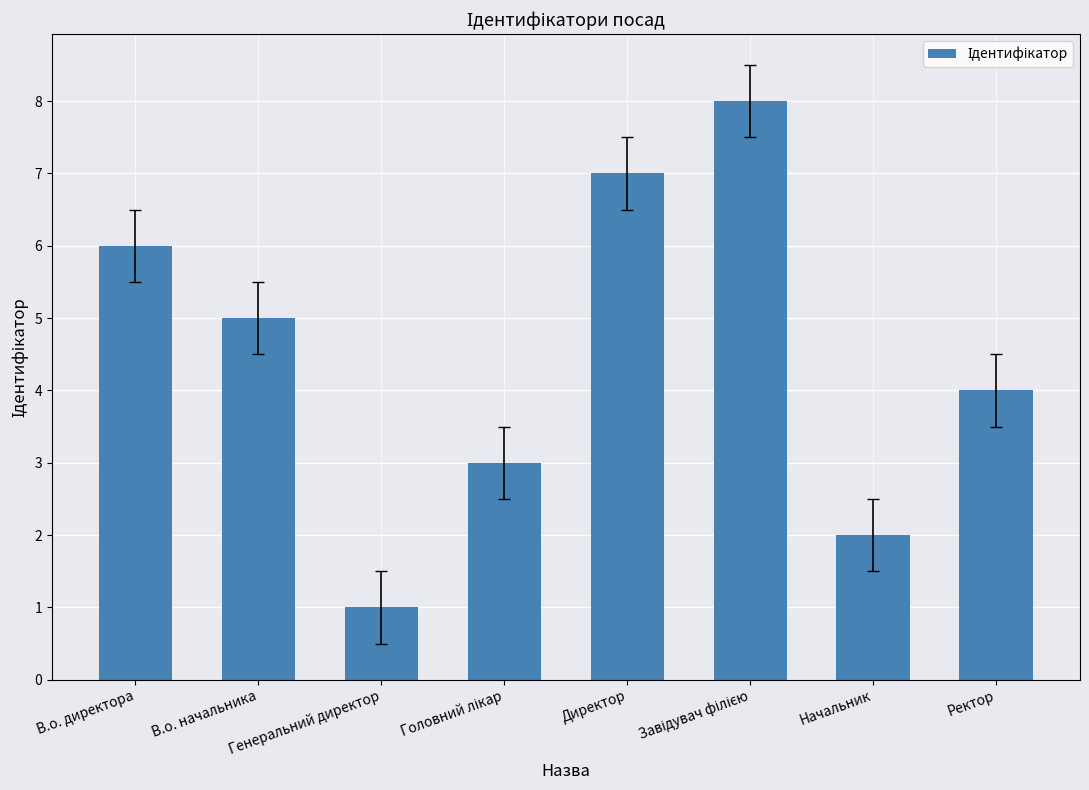

What is the difference between the second highest and second lowest values?

5